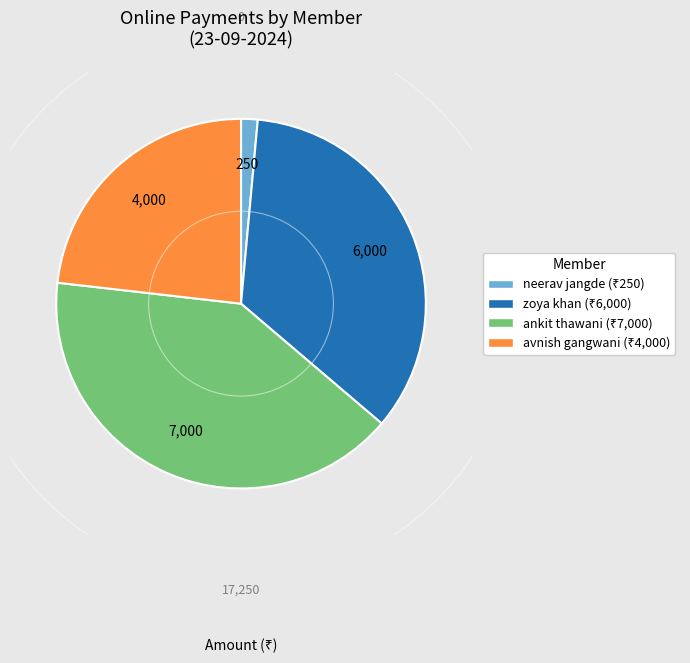

Rank the categories by value from highest to lowest.

ankit thawani, zoya khan, avnish gangwani, neerav jangde